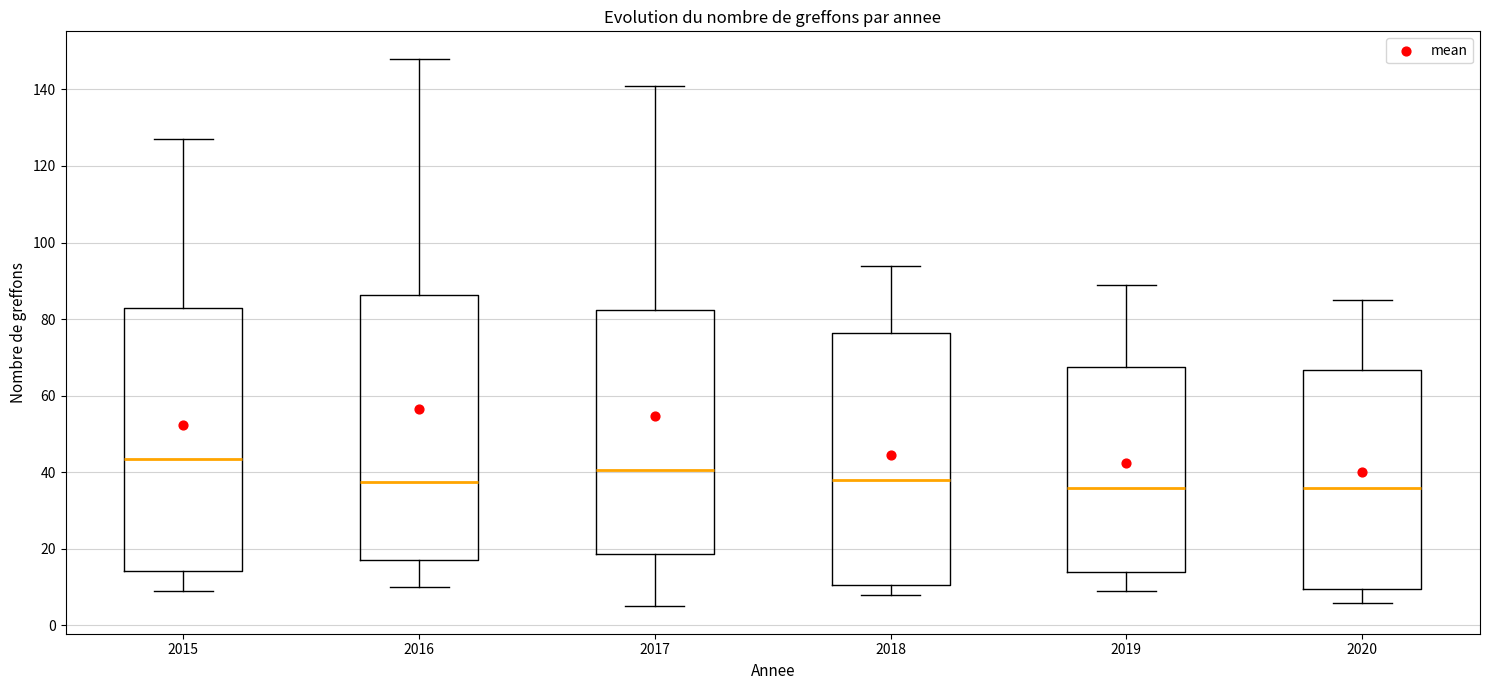

Reading left to right, read every box against the y-axis: the position of its median line, the range the box covers, and the ends of its whiskers. The values are not printed on the chart, so give them approximately, as read against the axis.

2015: median 44, box 14 to 84, whiskers 10 to 128
2016: median 38, box 18 to 86, whiskers 10 to 148
2017: median 40, box 18 to 82, whiskers 6 to 142
2018: median 38, box 10 to 76, whiskers 8 to 94
2019: median 36, box 14 to 68, whiskers 10 to 90
2020: median 36, box 10 to 66, whiskers 6 to 86